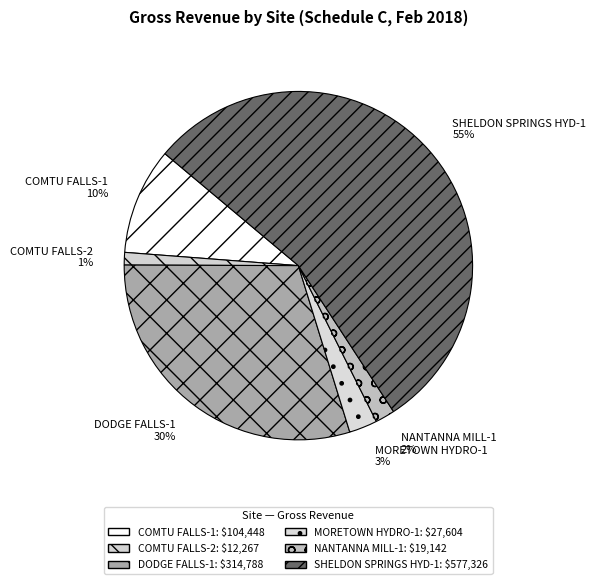

To the nearest percent, what percentage of the pie is MORETOWN HYDRO-1?

3%